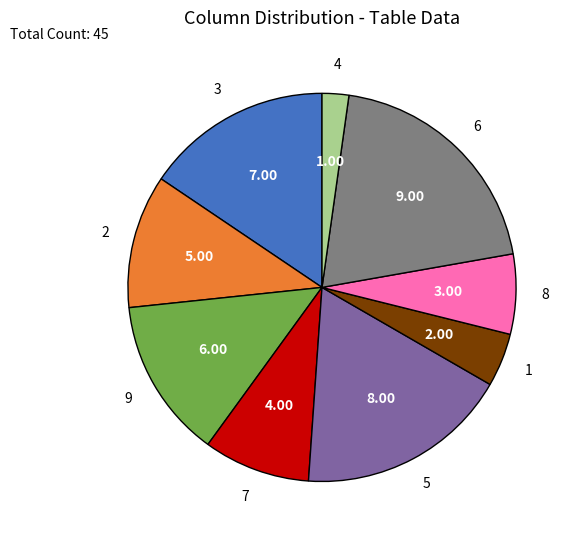

Is there any slice that represents more than half of the pie?

No